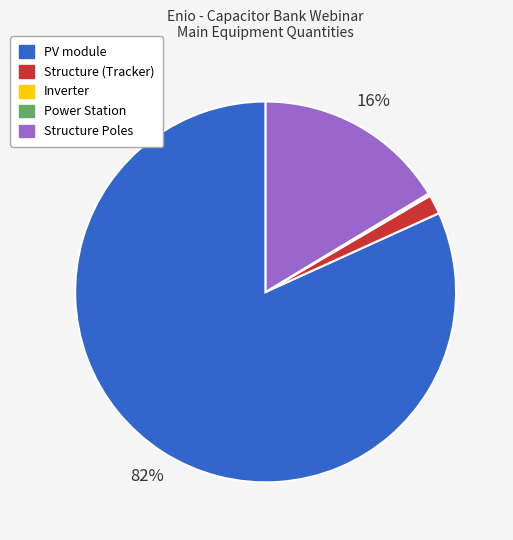

True or false: PV module accounts for 82% of the total.

True